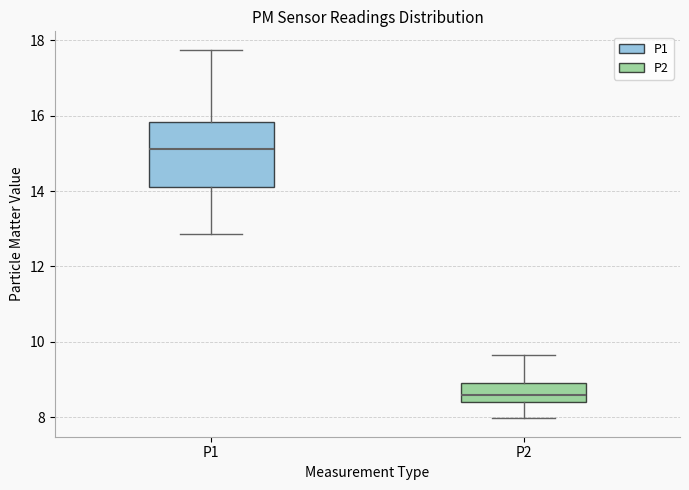

Where is the upper edge of the box for P2 on the y-axis? The values are not printed on the chart, so give them approximately, as read against the axis.

9.0